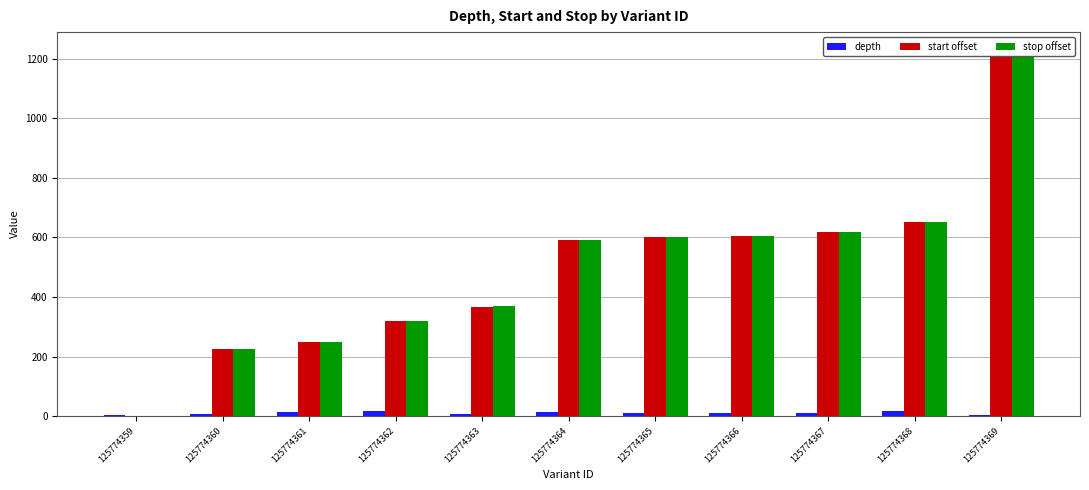

What is the difference between the second highest and minimum values in the depth series?

11